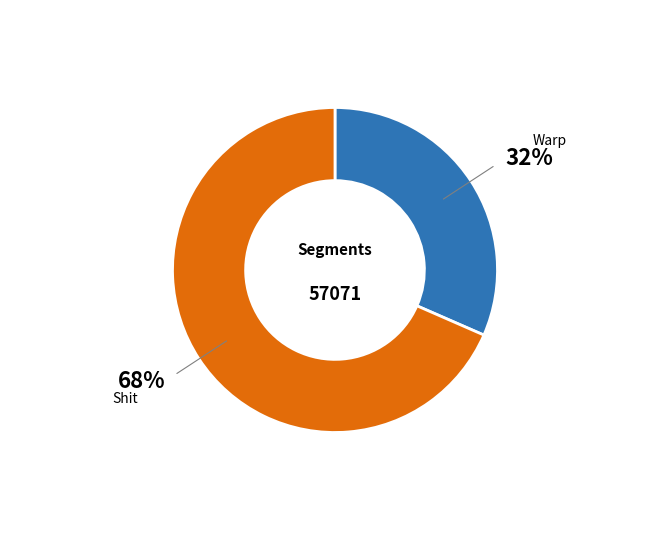

To the nearest percent, what is the average slice percentage?

50%